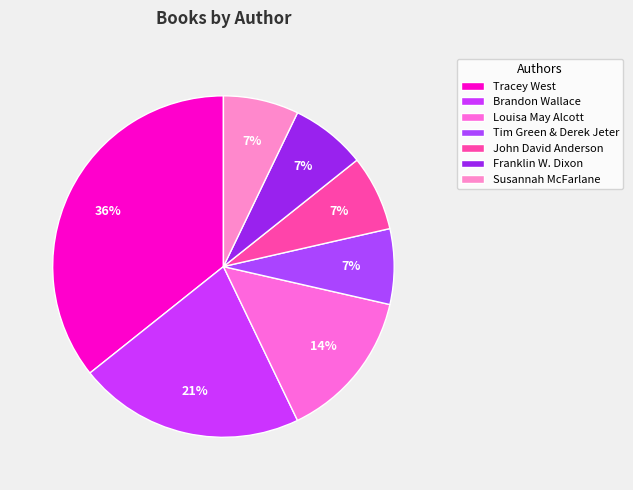

To the nearest percent, what is the combined percentage of Tim Green & Derek Jeter and Franklin W. Dixon?

14%